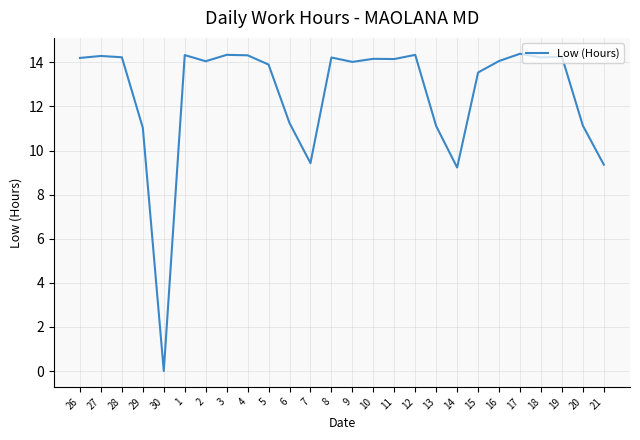

What is the greatest value displayed?

14.4